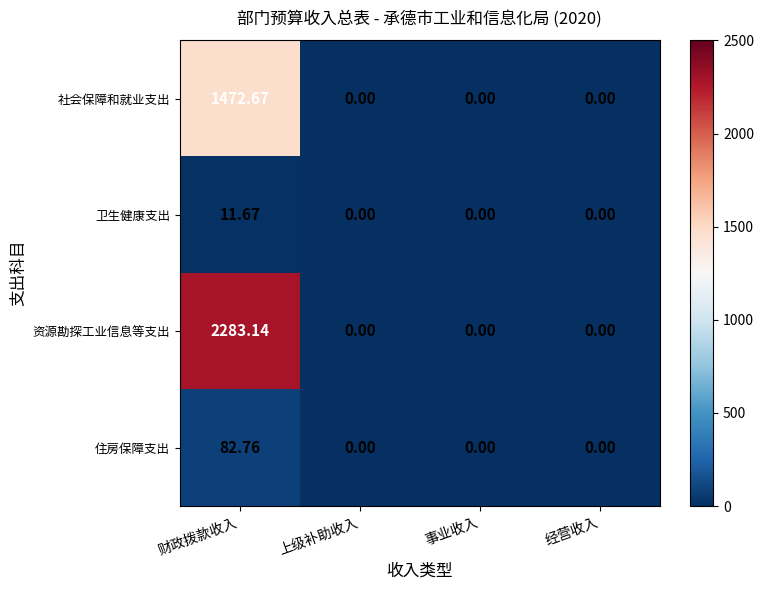

Between 财政拨款收入 and 经营收入, which series saw the biggest shift?

资源勘探工业信息等支出